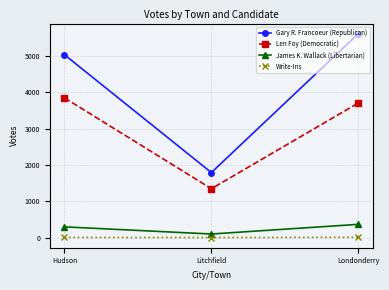

What value does the Write-Ins series have at Litchfield?

1